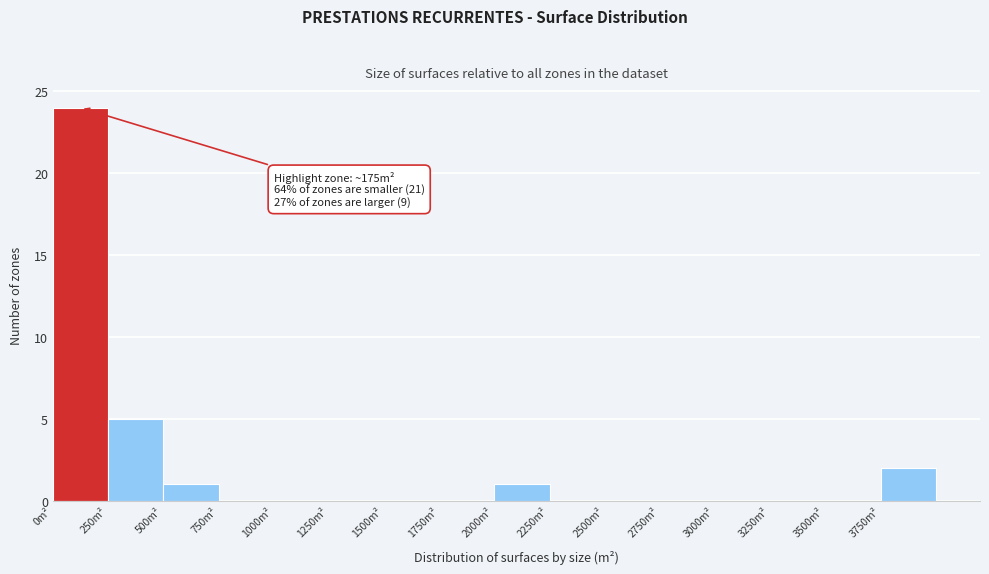

Which range on the x-axis has the tallest bar?

0 to 250